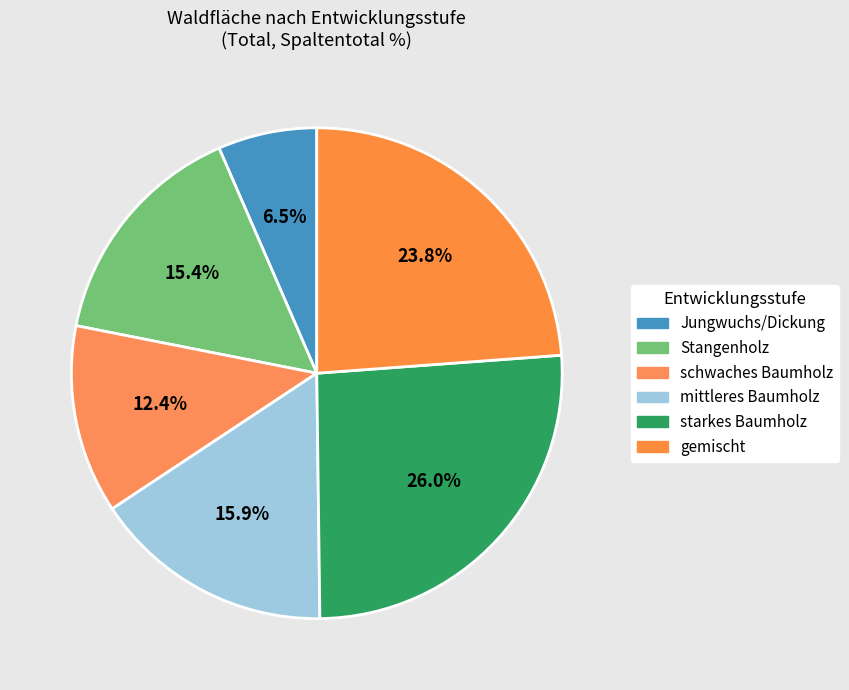

How many segments does this pie chart have?

6